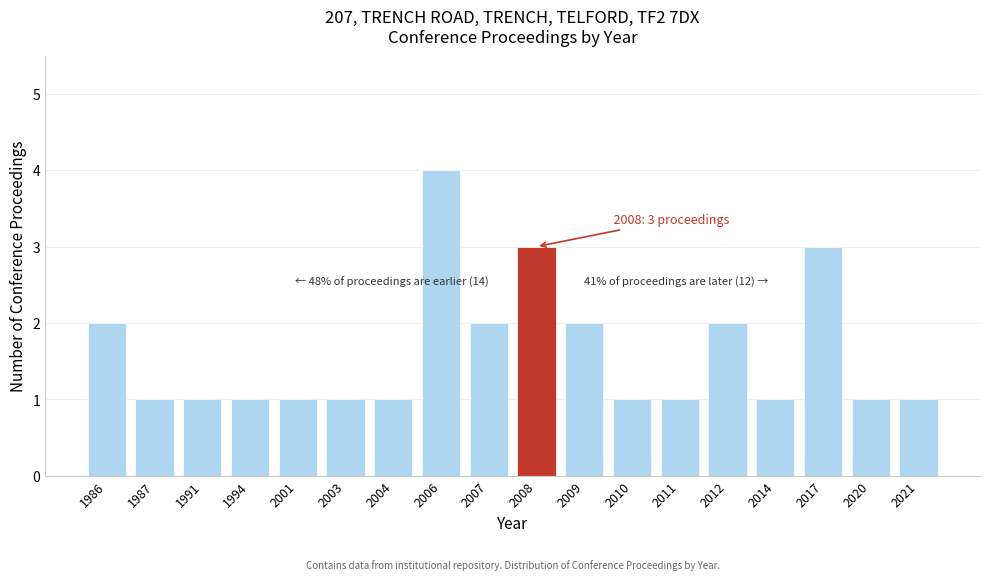

Reading right to left, extract all data points from this chart.

1	1	3	1	2	1	1	2	3	2	4	1	1	1	1	1	1	2